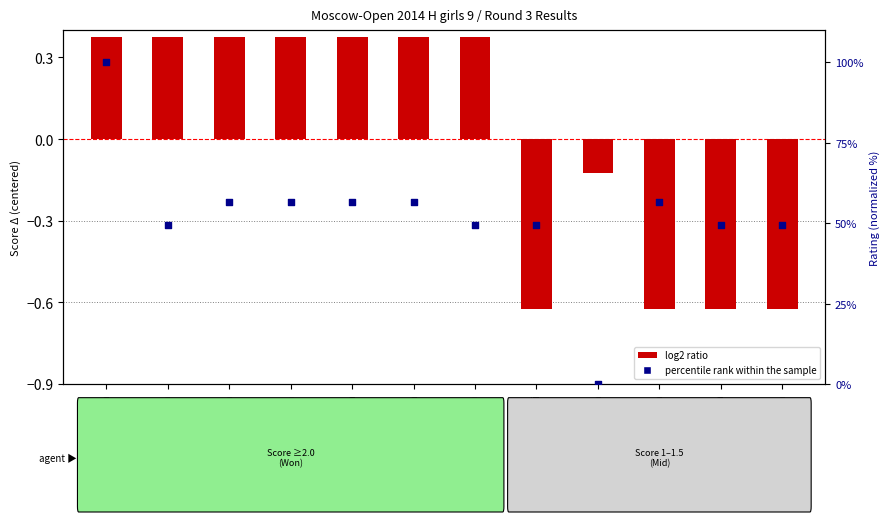

What are all the series names shown in the legend?

log2 ratio, percentile rank within the sample